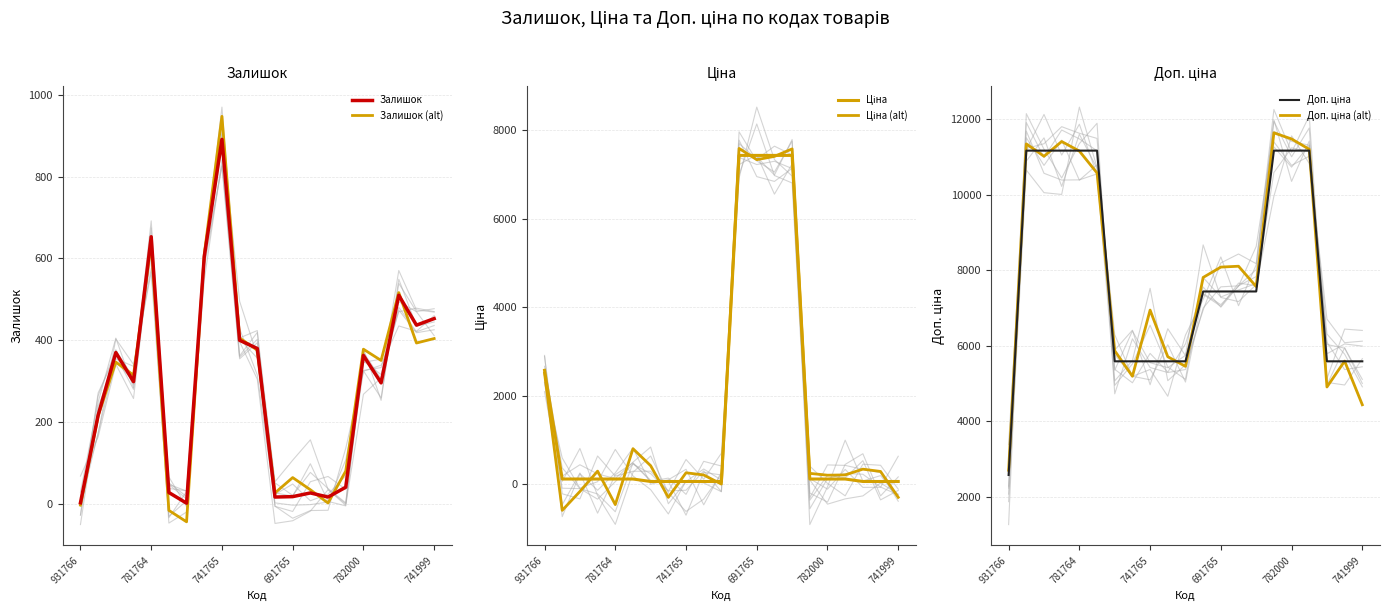

List the series in order of their peak value, highest first.

Доп. ціна (alt), Доп. ціна, Ціна (alt), Ціна, Залишок (alt), Залишок